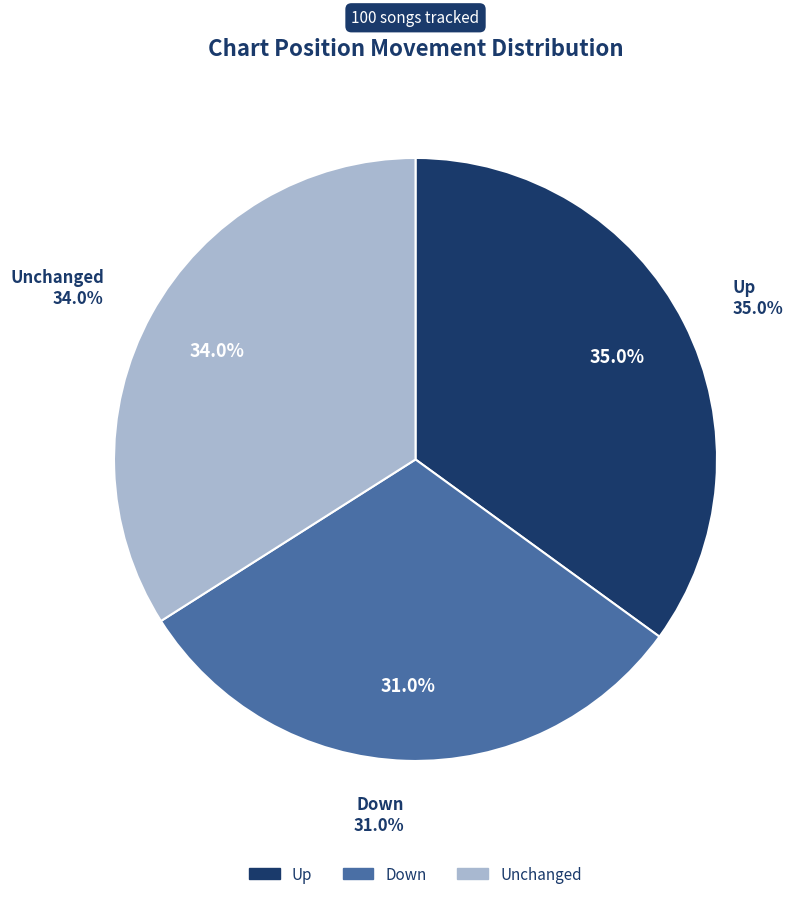

Is it true that - is 44% of the pie?

False